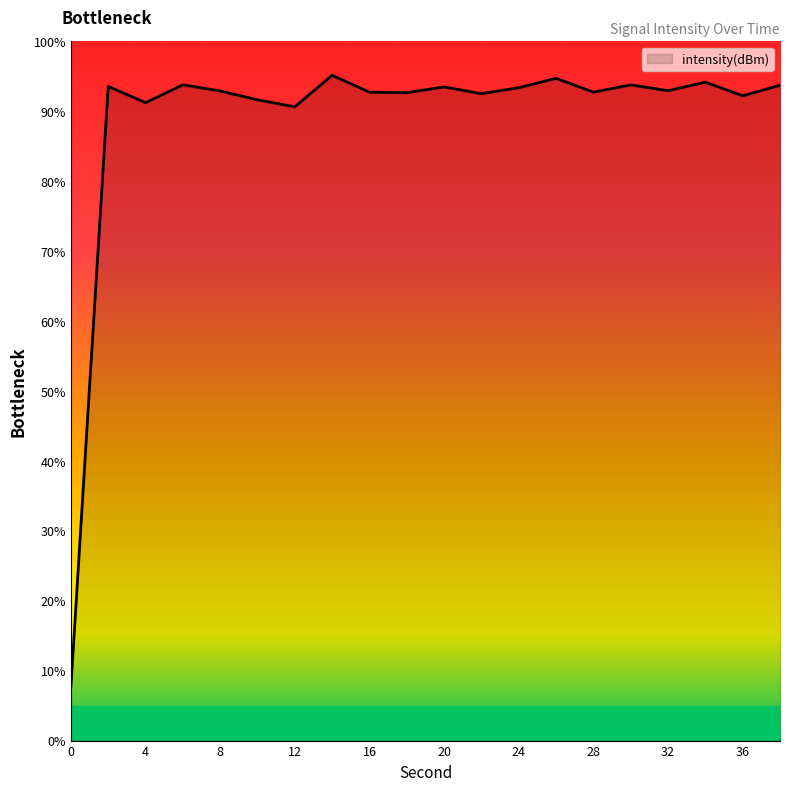

What is the greatest value displayed?

95.1